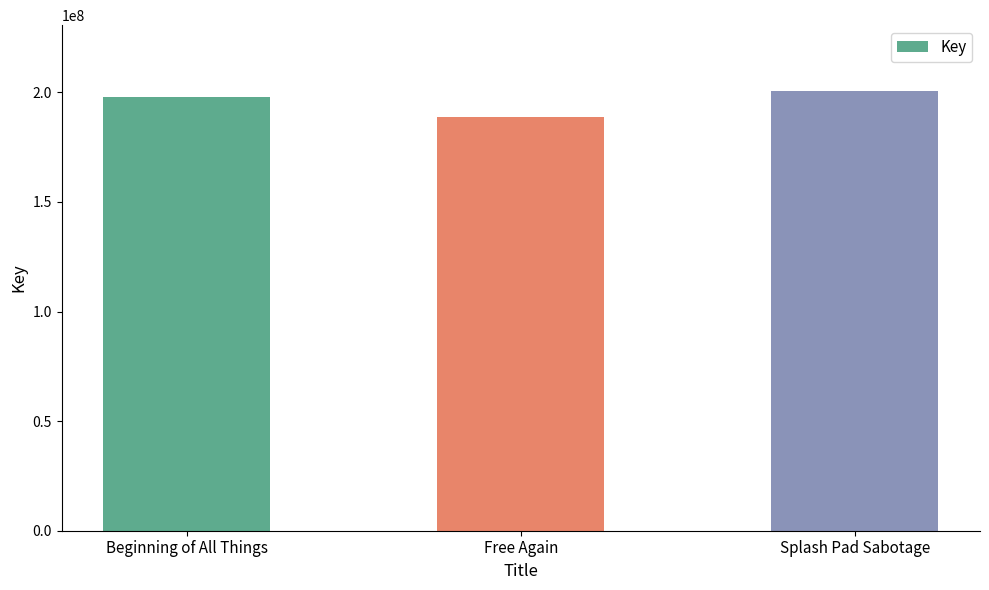

Approximately how many times larger is the value at Splash Pad Sabotage compared to Beginning of All Things?

1.0